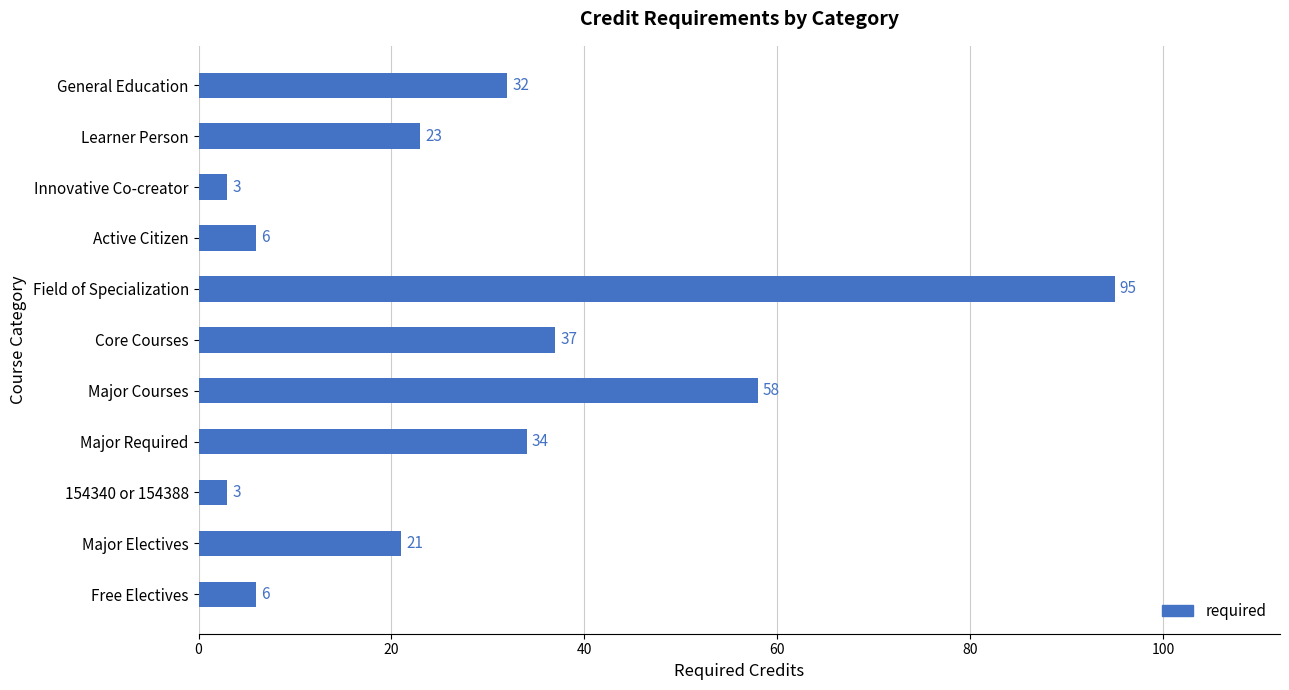

What is the sum of all values?

318